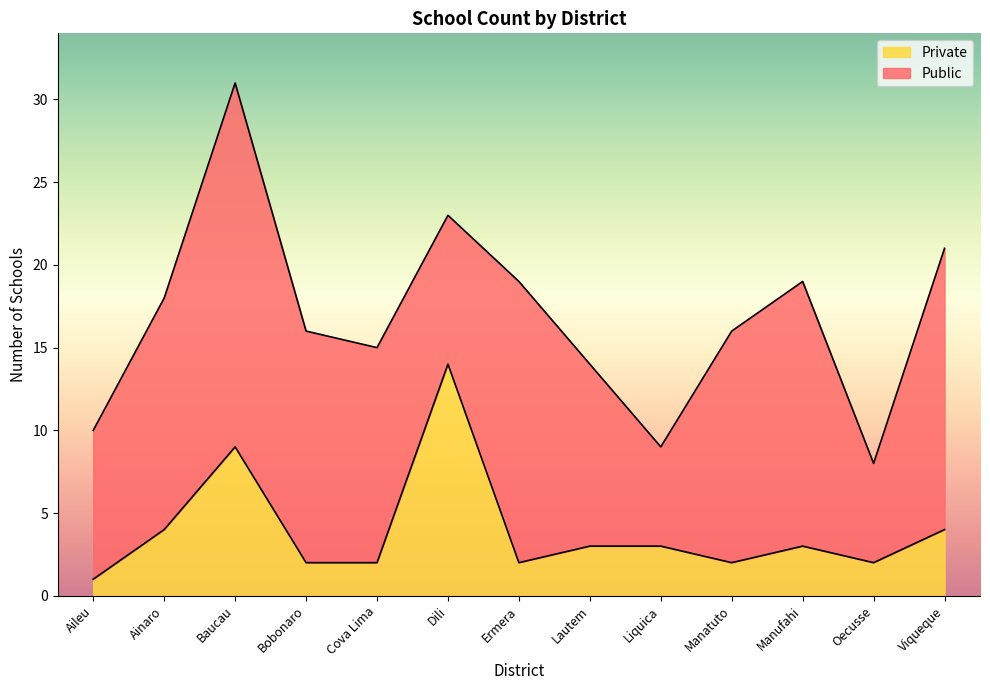

Does the chart display data point markers on the line(s)?

No